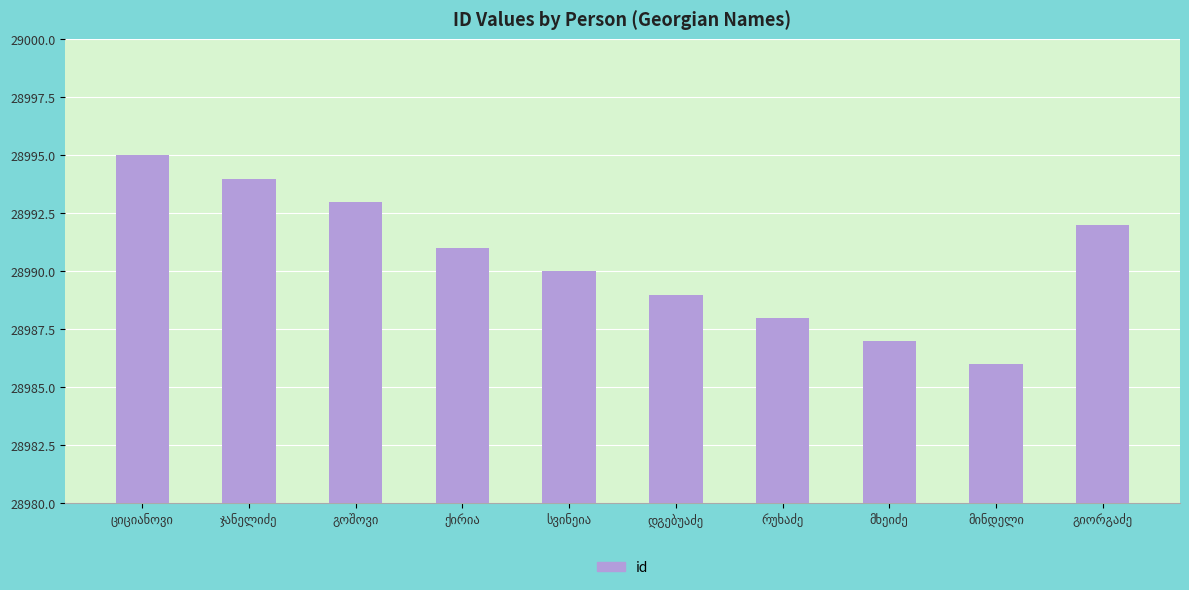

What is the difference between the second highest and second lowest values?

7